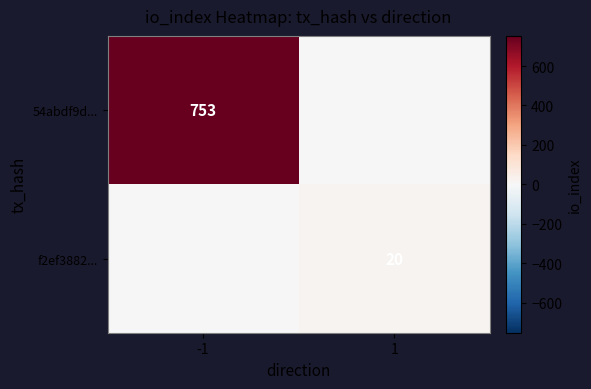

The value of f2ef3882... at 1 is 20. True or false?

True